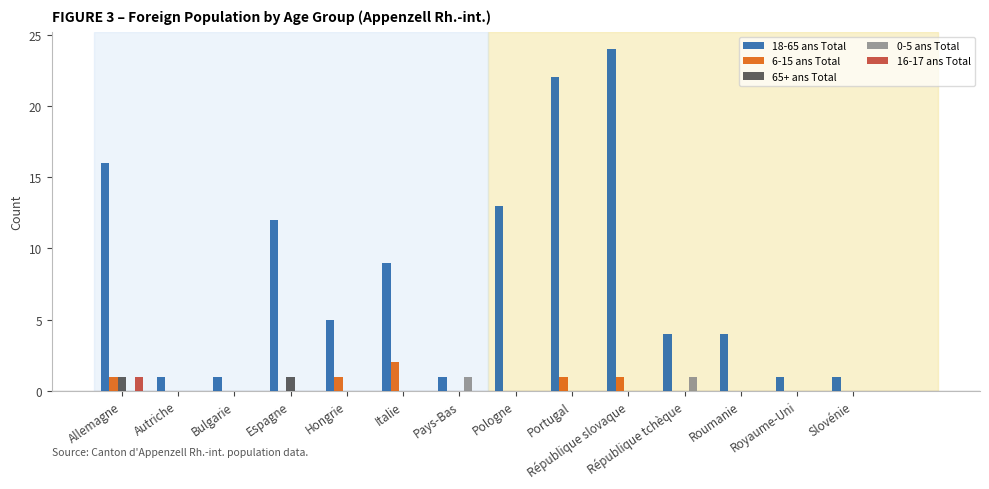

Which category has the highest value in the 16-17 ans Total series?

Allemagne